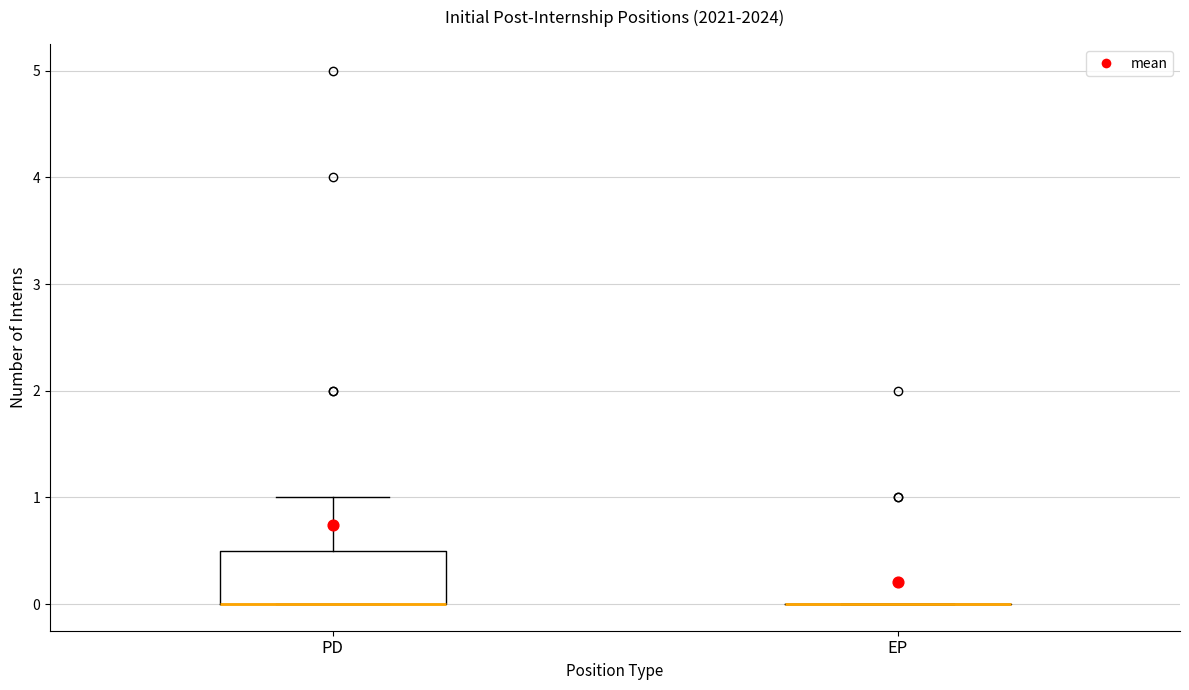

Reading left to right, read every box against the y-axis: the position of its median line, the range the box covers, and the ends of its whiskers. The values are not printed on the chart, so give them approximately, as read against the axis.

PD: median 0.0 (drawn on the box's lower edge), box 0.0 to 0.5, whiskers 0.0 to 1.0
EP: box collapsed to a line at 0.0, whiskers 0.0 to 0.0